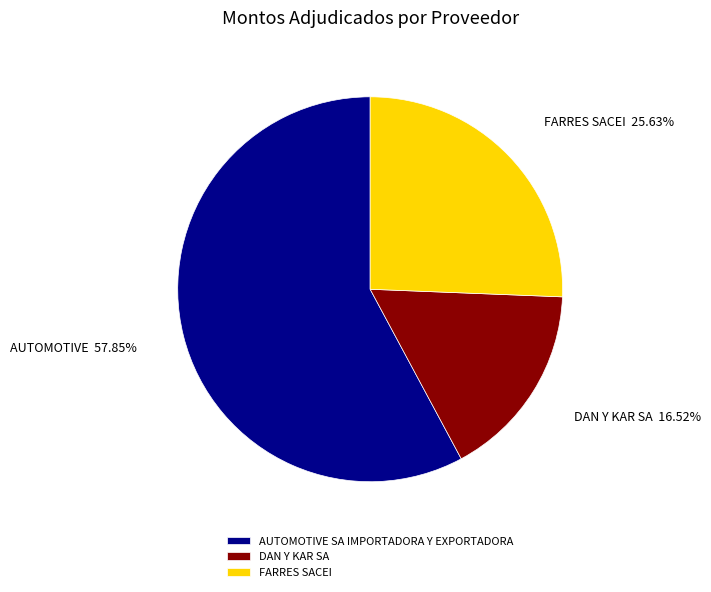

To the nearest percent, what is the difference between the largest and smallest slice percentages?

41%